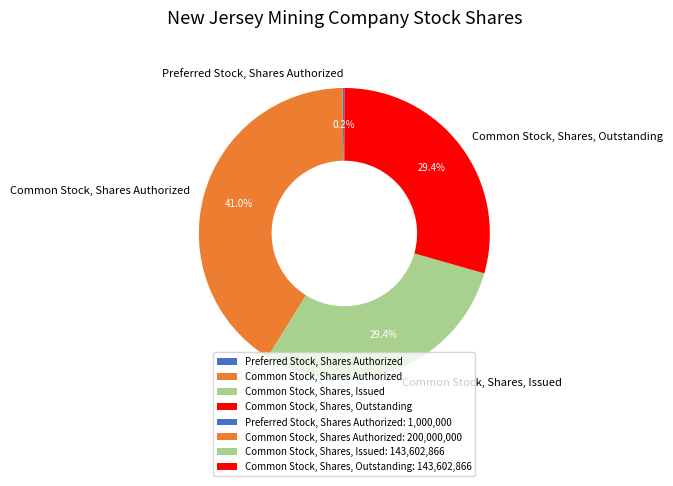

What is the largest slice in the pie chart?

Common Stock, Shares Authorized